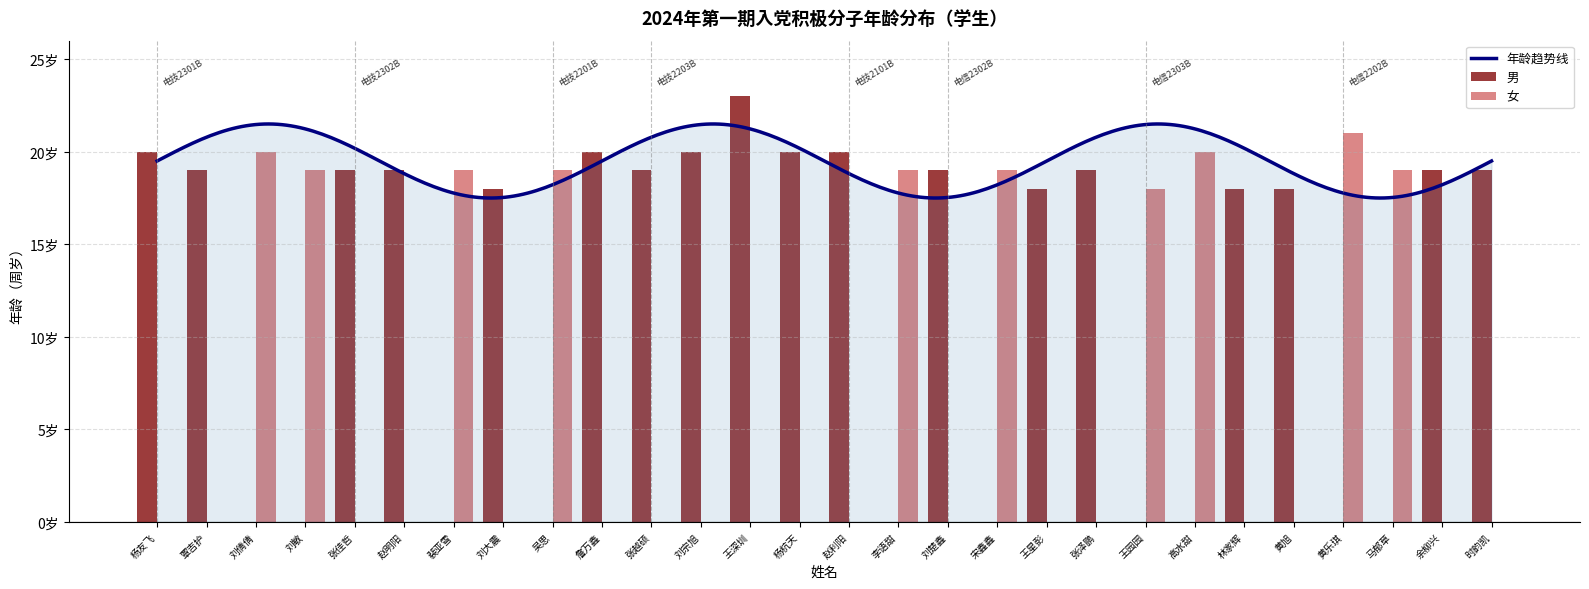

What position from the left is 覃吉护?

2